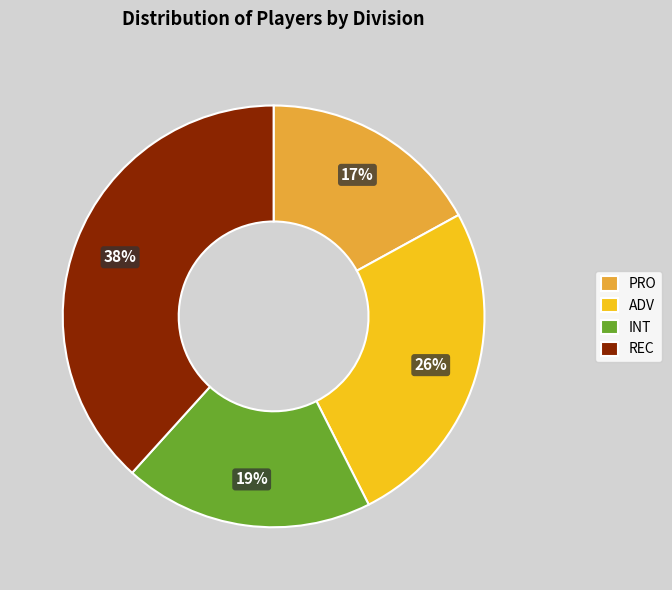

Does REC account for over 50% of the chart?

No